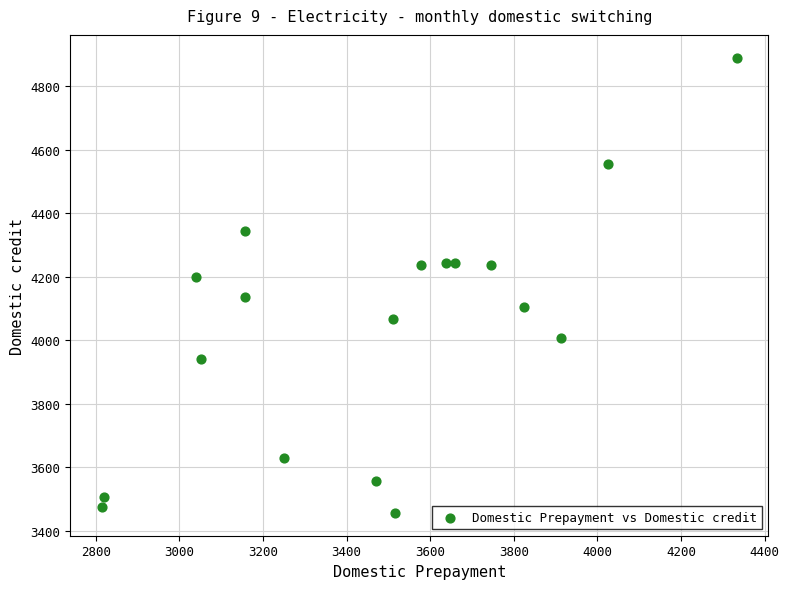

What is the range of X values (max minus min)?

1518